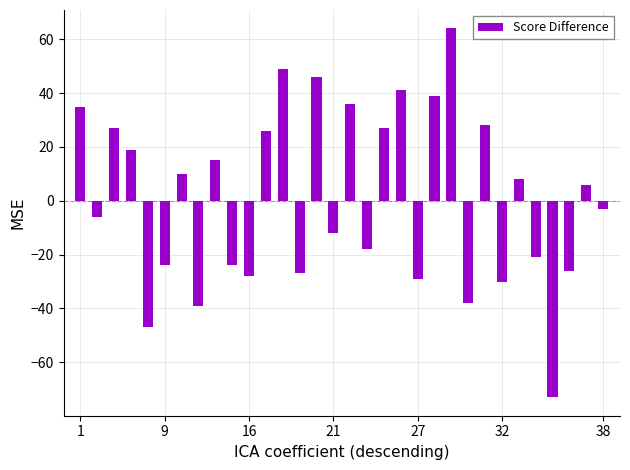

What is the difference between the maximum and minimum values?

137